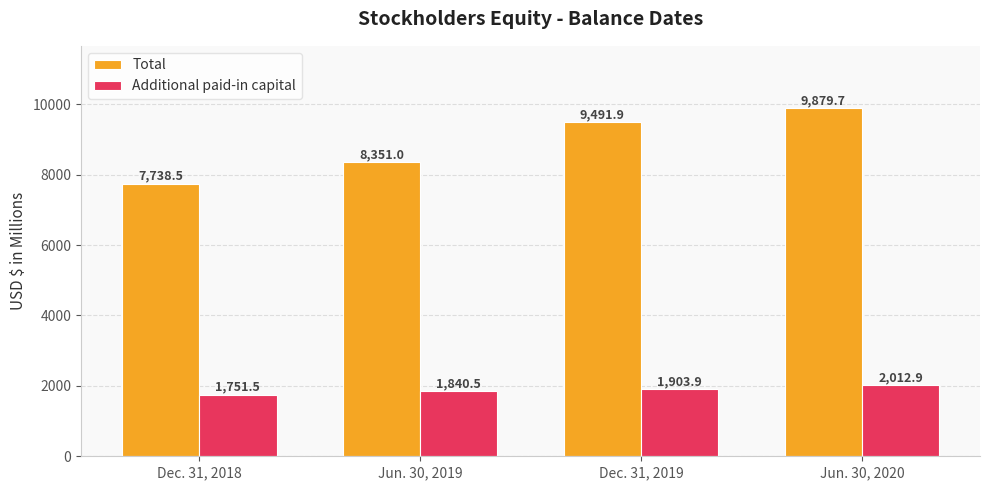

What position from the right is Jun. 30, 2020?

1